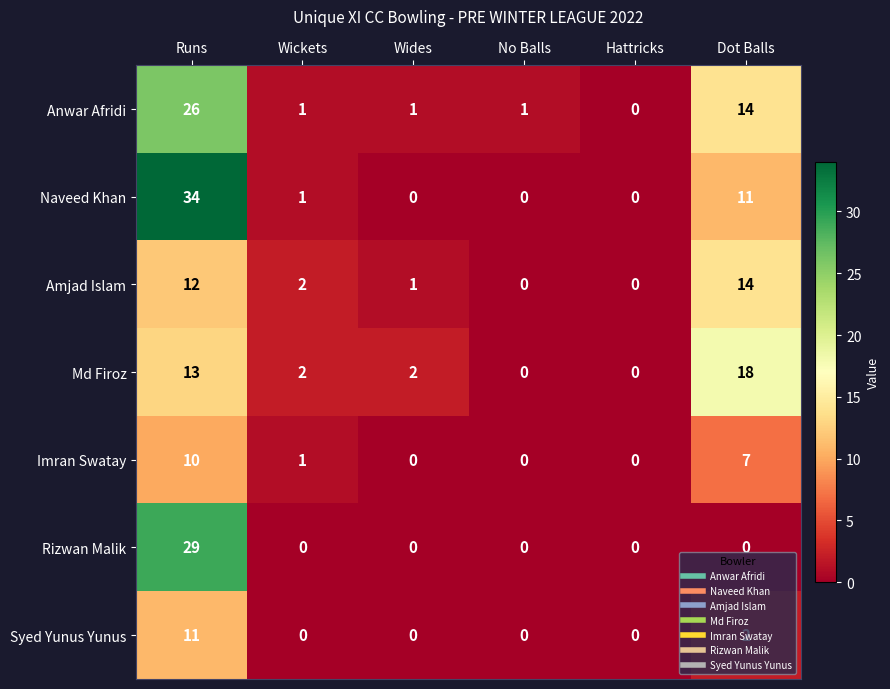

How many distinct data groups are displayed?

7